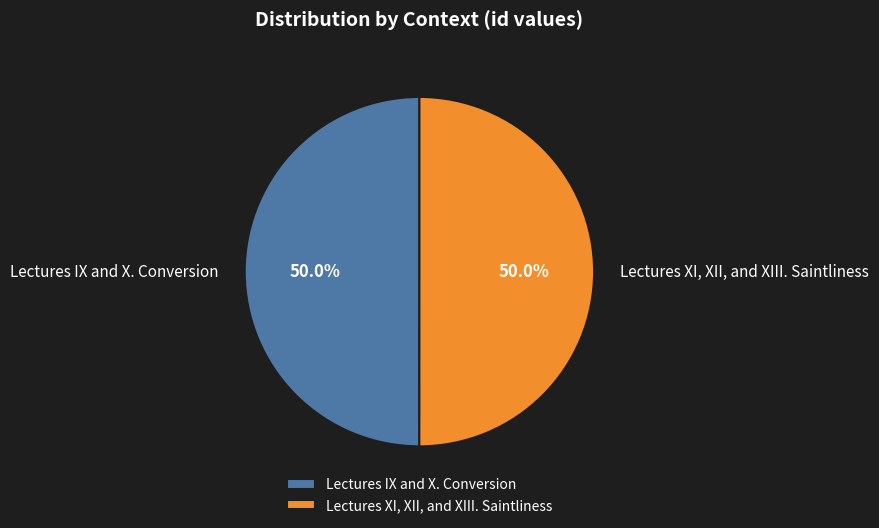

What is the ratio of the value at Lectures XI, XII, and XIII. Saintliness to the value at Lectures IX and X. Conversion?

1.0